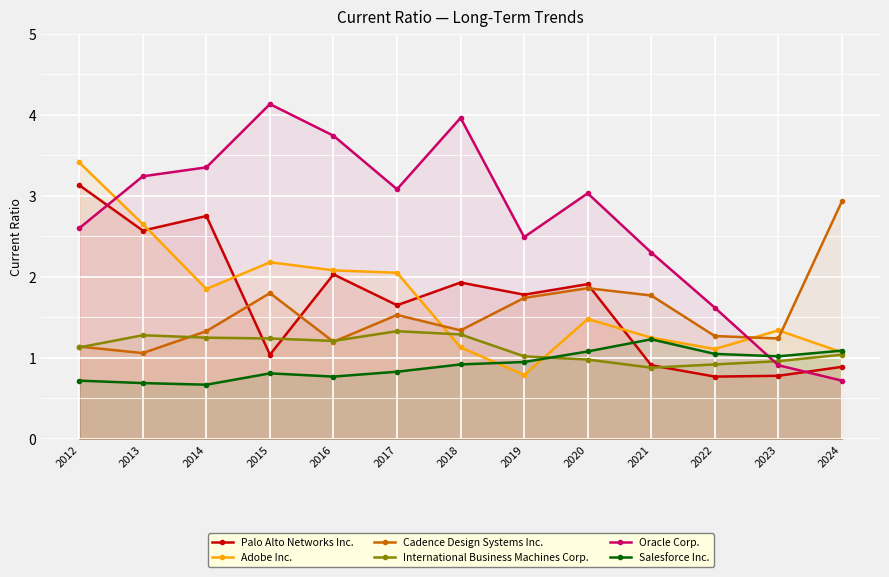

Where is the first local maximum for Cadence Design Systems Inc.?

2015